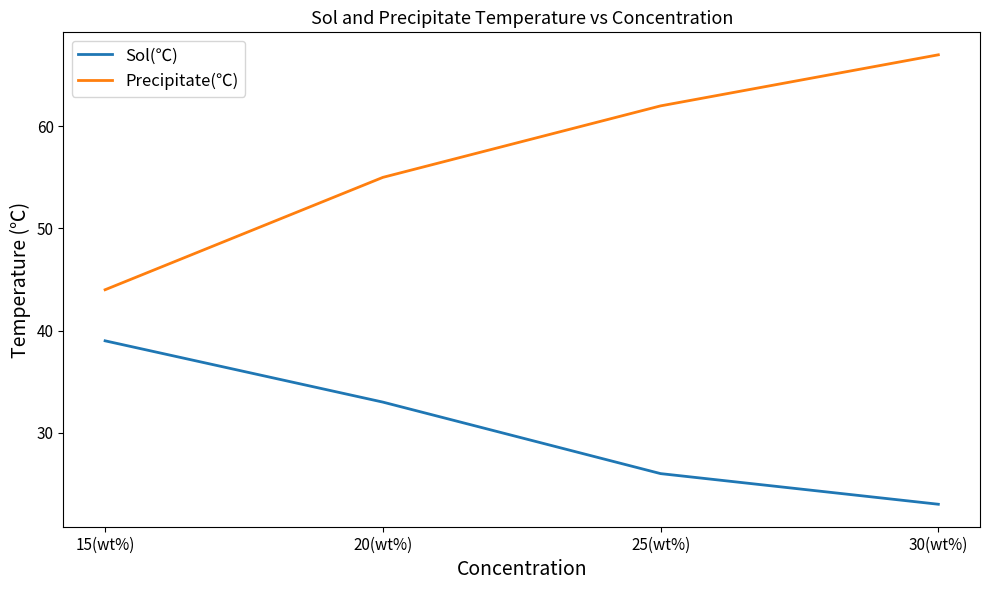

What is the spread (max minus min) of values at 30(wt%)?

44